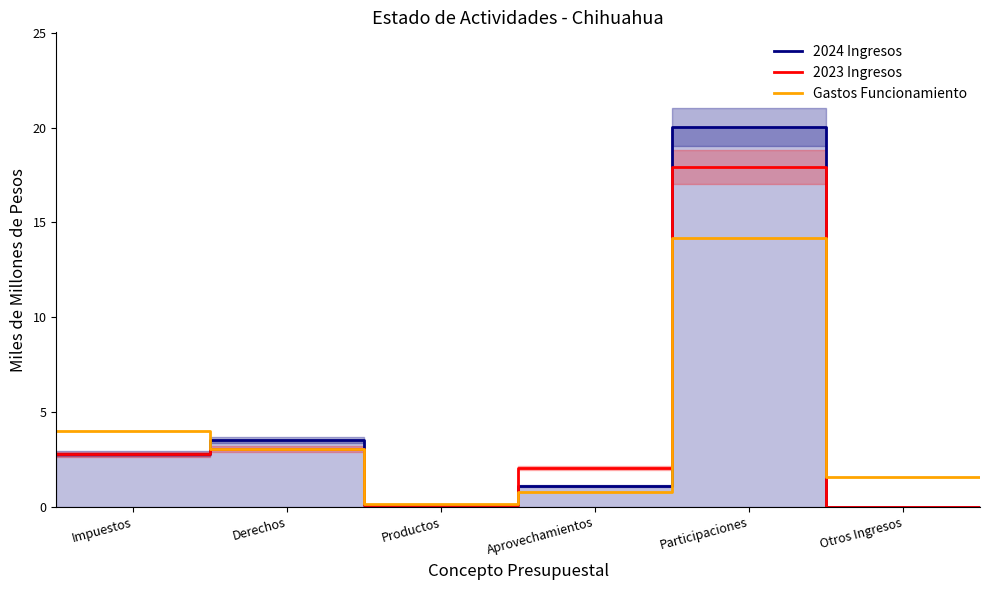

Is this an area chart (filled region under the line)?

No